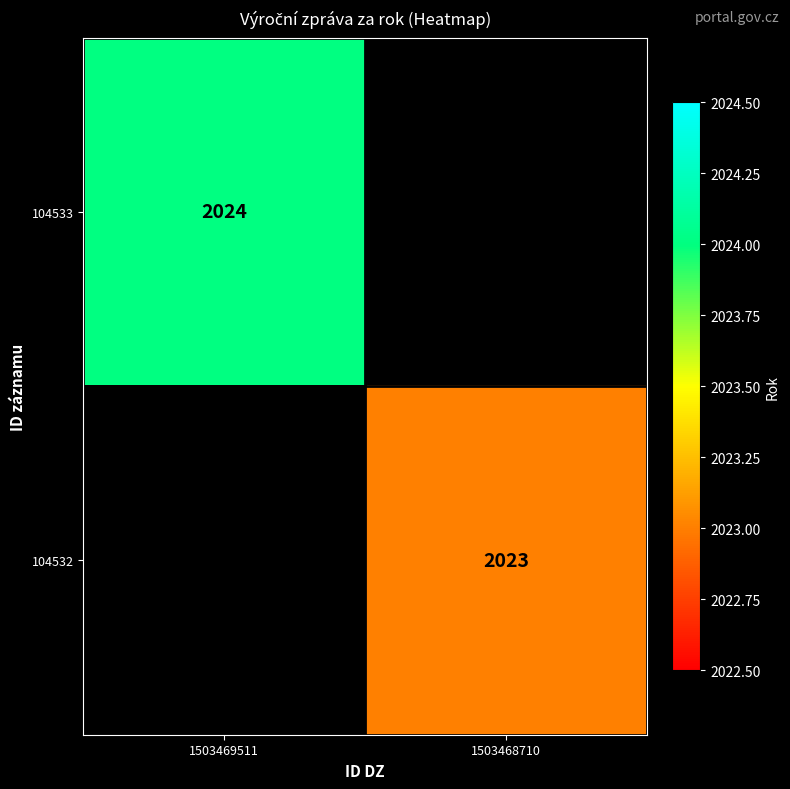

True or false: 104532 has a value of 1265 at 1503468710.

False